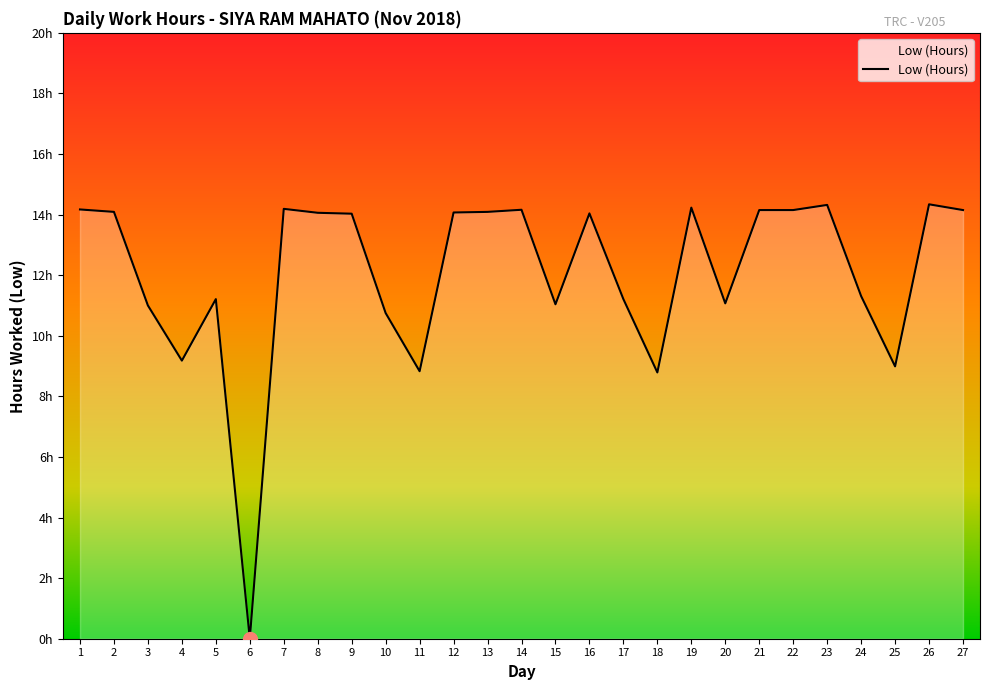

What is the change in value from 18 to 19?

+5.4